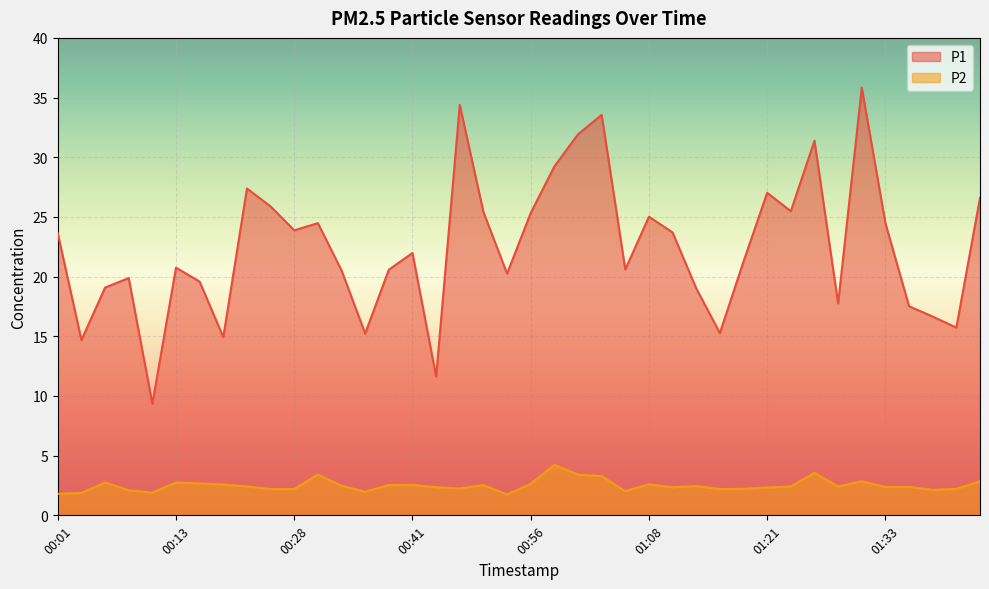

Where does the P2 series first go above 2?

00:06